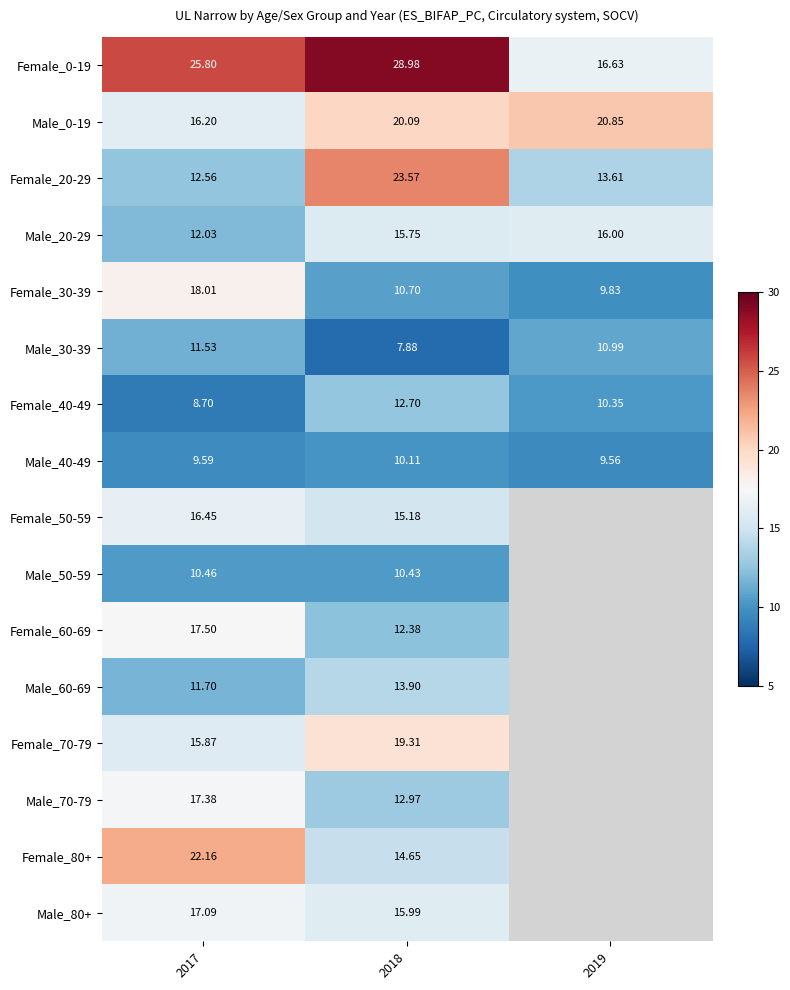

What is the maximum value shown in the chart?

29.0